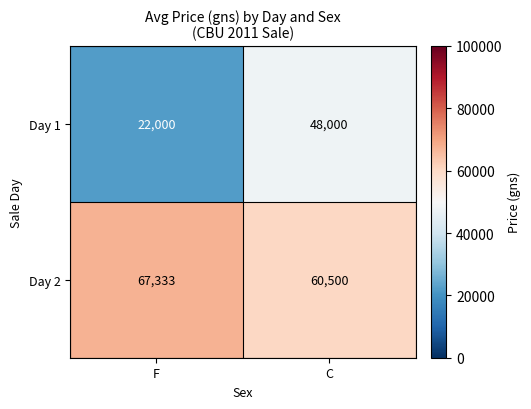

Is it true that Day 2 equals 67333 at F?

True